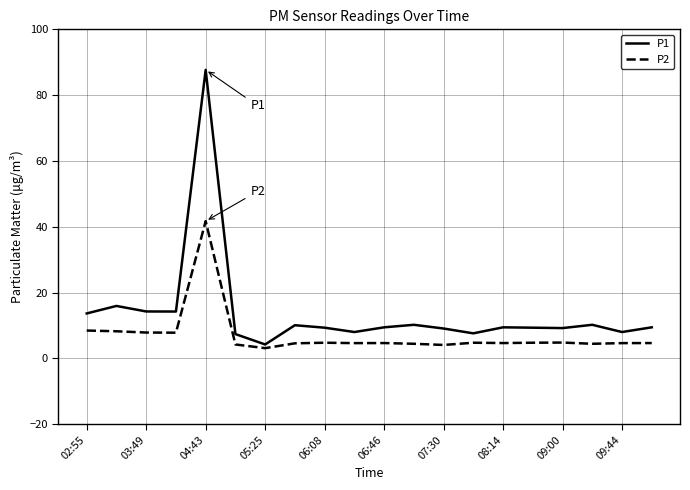

True or false: P1 and P2 cross at least once.

False